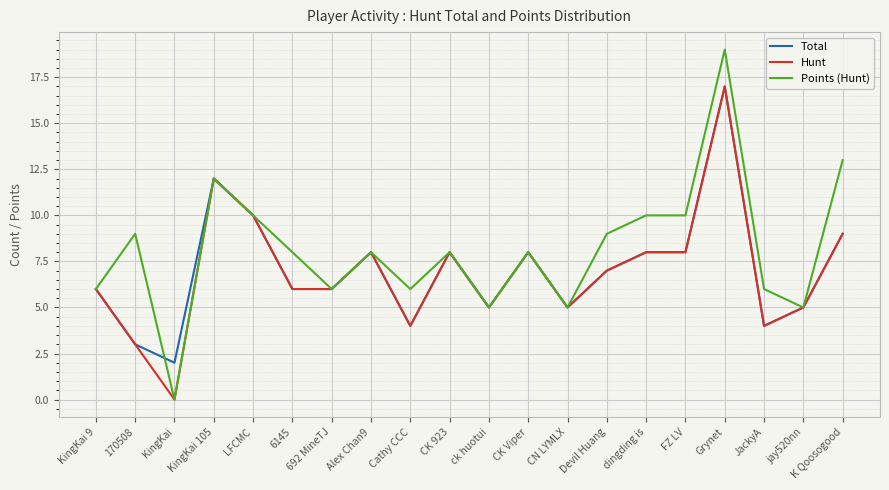

What is the total value across all series at JackyA?

14